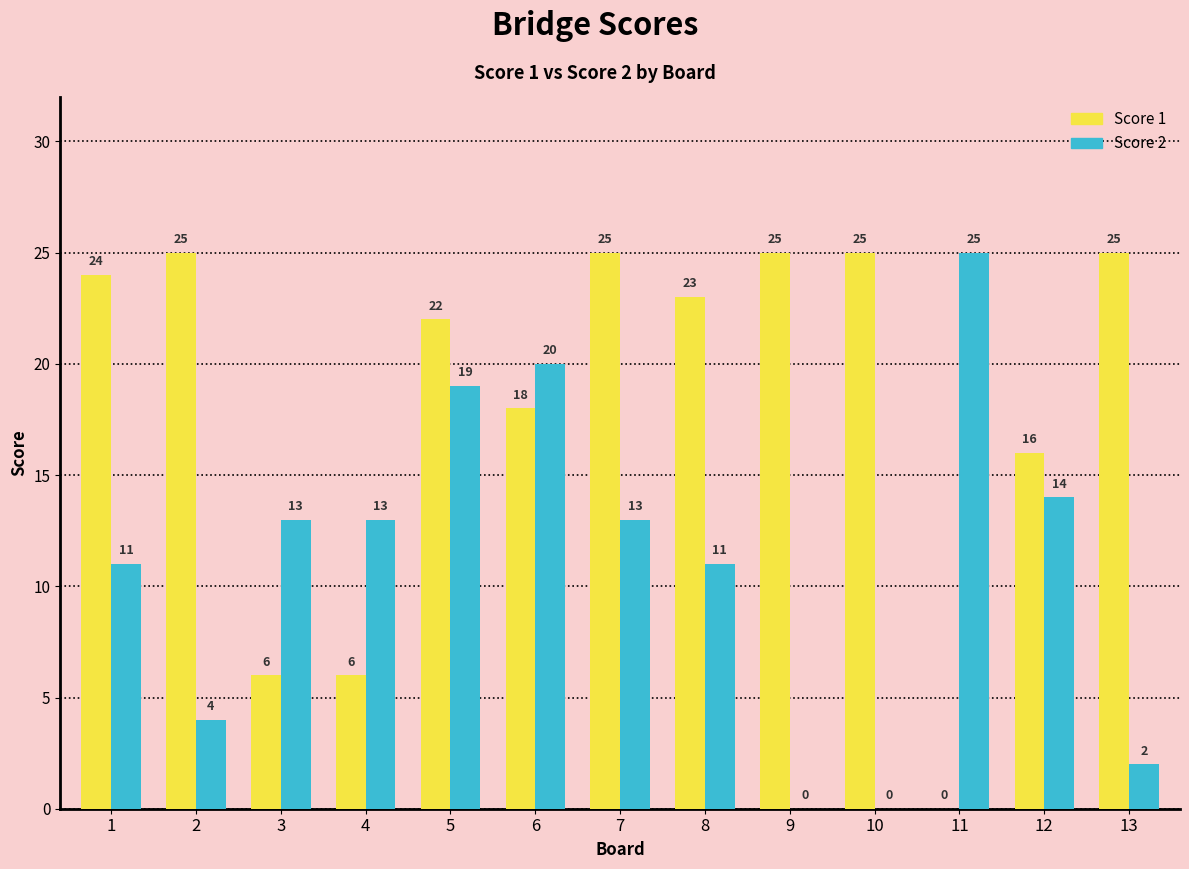

How many distinct data groups are displayed?

2